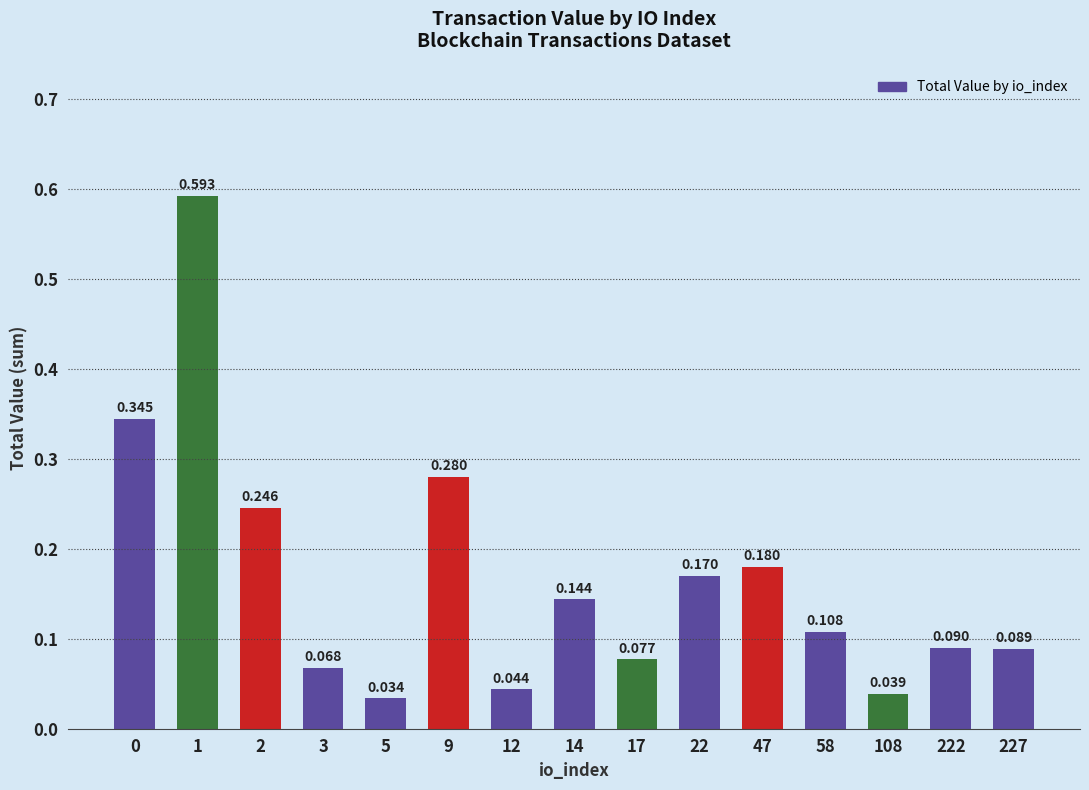

Are the bars horizontal?

No